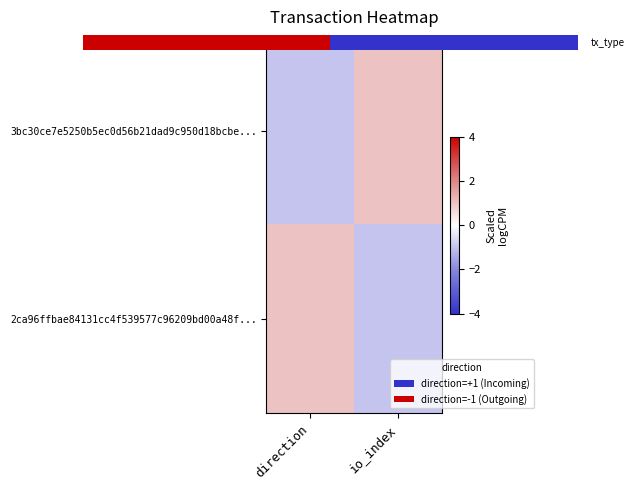

Which category has the lowest value in the 3bc30ce7e5250b5ec0d56b21dad9c950d18bcbe... series?

direction